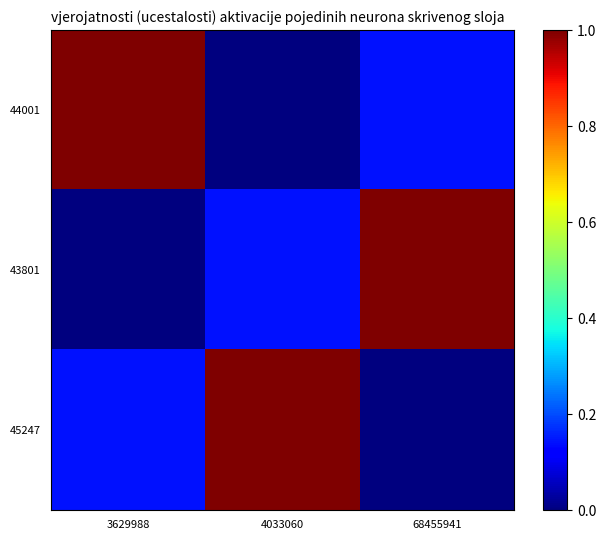

Reading right to left, list all the values displayed in this chart.

44001: 68455941=0.1	4033060=0.0	3629988=1.0
43801: 68455941=1.0	4033060=0.1	3629988=0.0
45247: 68455941=0.0	4033060=1.0	3629988=0.1